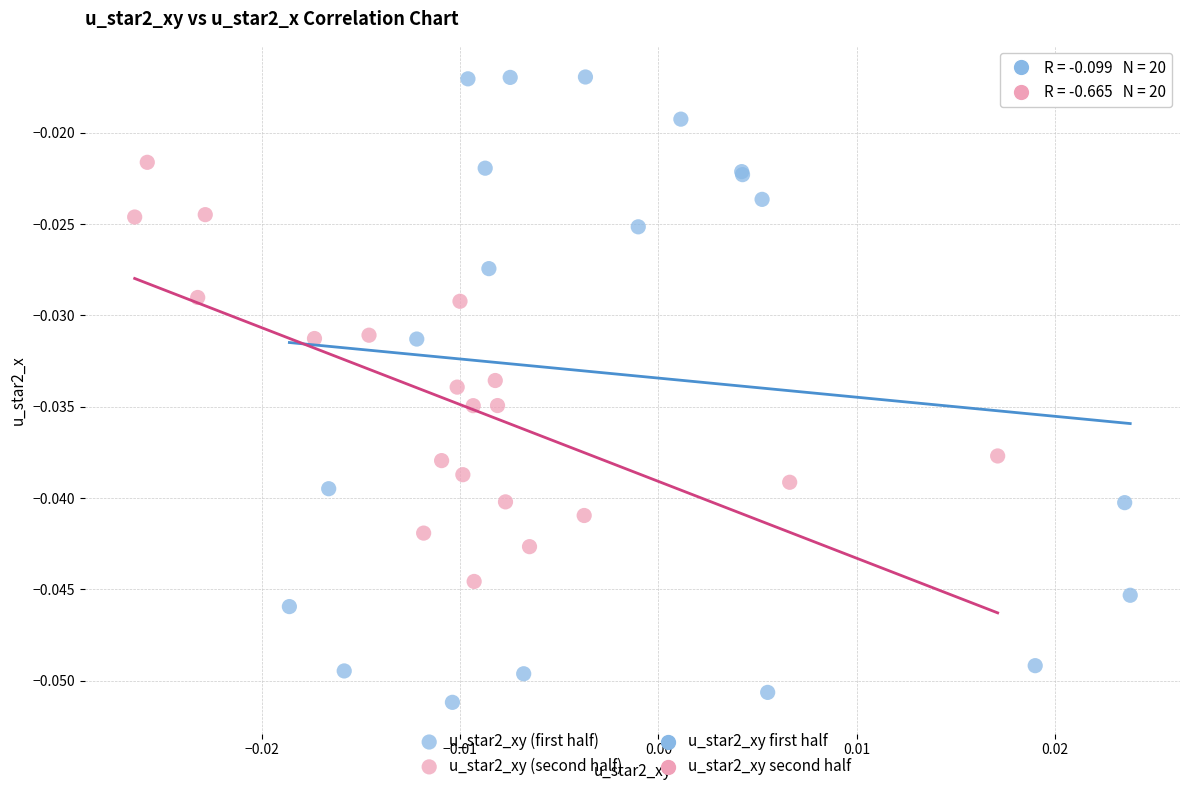

Which series reaches the maximum Y coordinate?

u_star2_xy (first half)